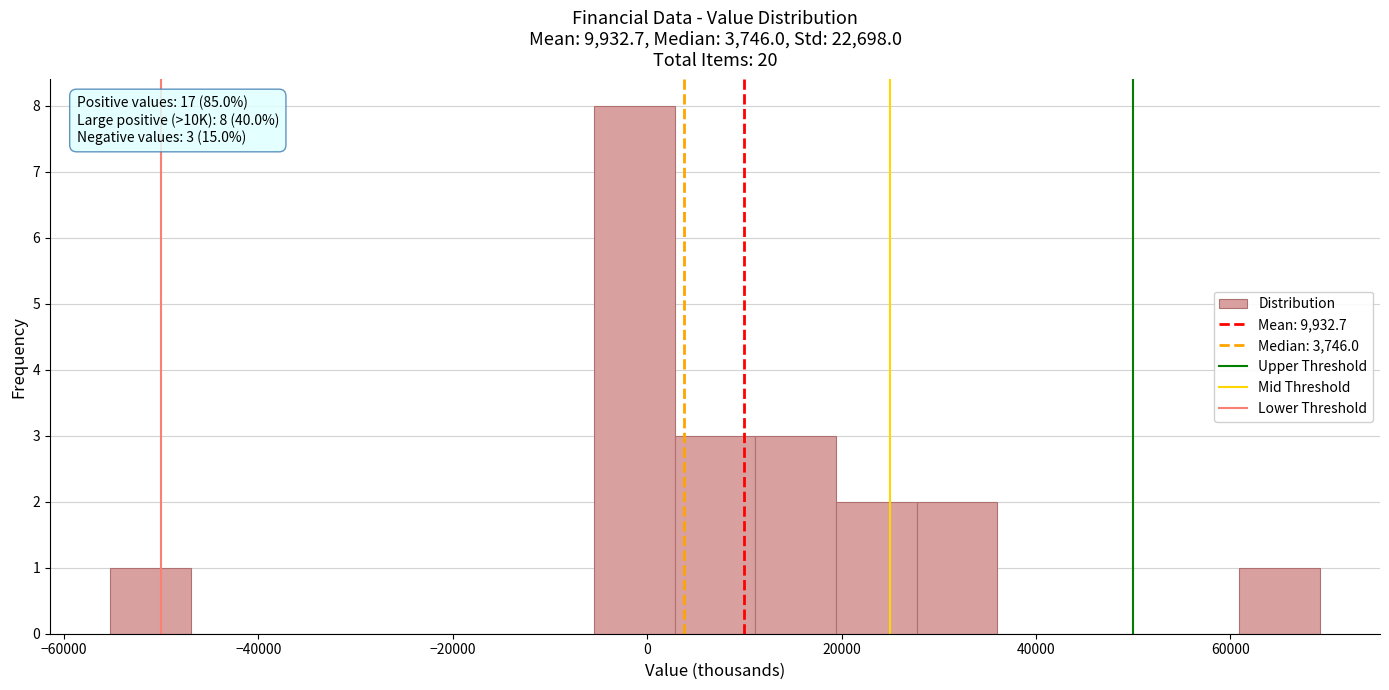

Over which range of the x-axis is the bar tallest?

-6000 to 2000